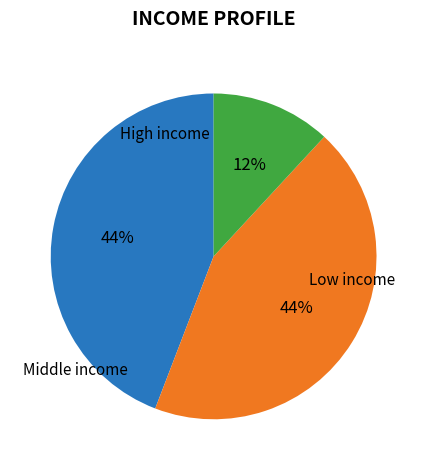

To the nearest percent, what is the average slice percentage?

33%